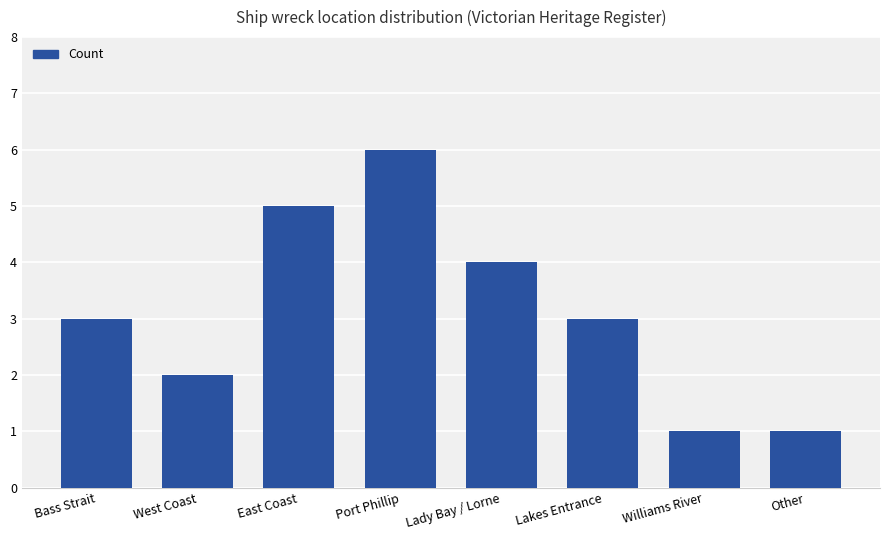

What is the ratio of the value at West Coast to the value at Other?

2.0